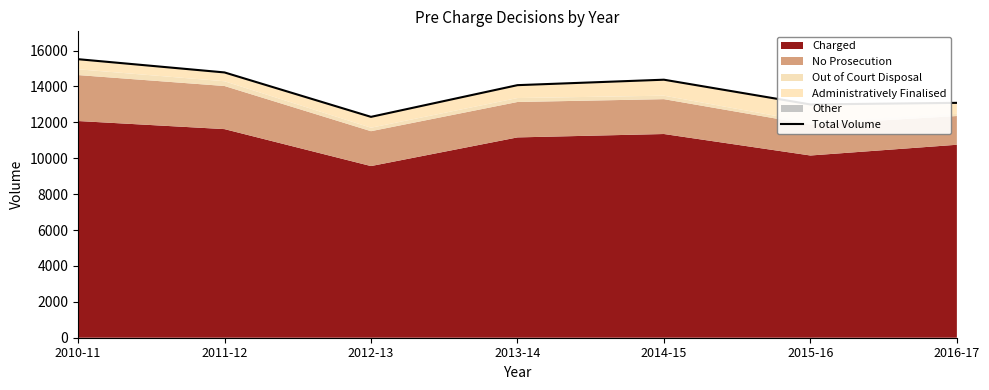

The value at 2013-14 is 5371. True or false?

False